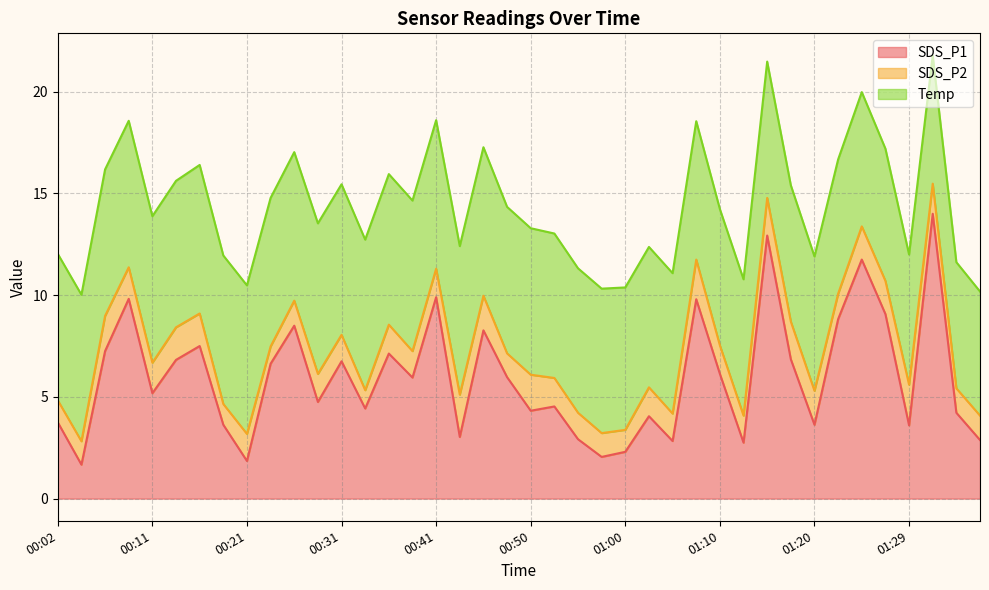

True or false: SDS_P2 and SDS_P1 intersect in this chart.

False